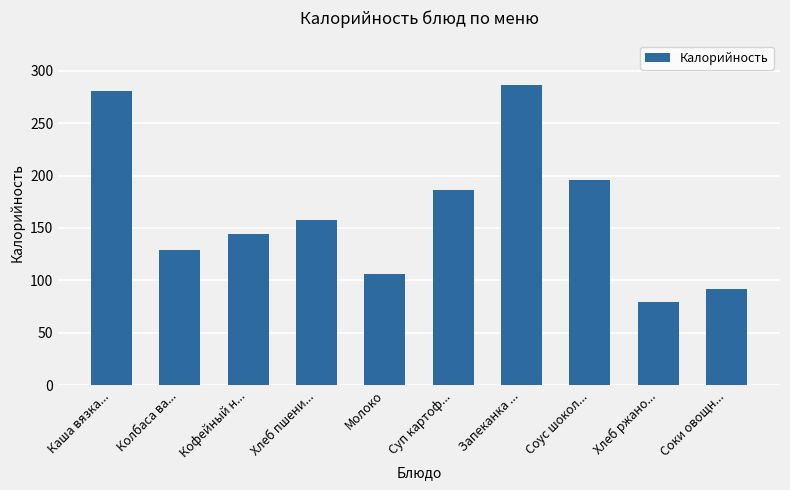

What position from the right is Молоко?

6